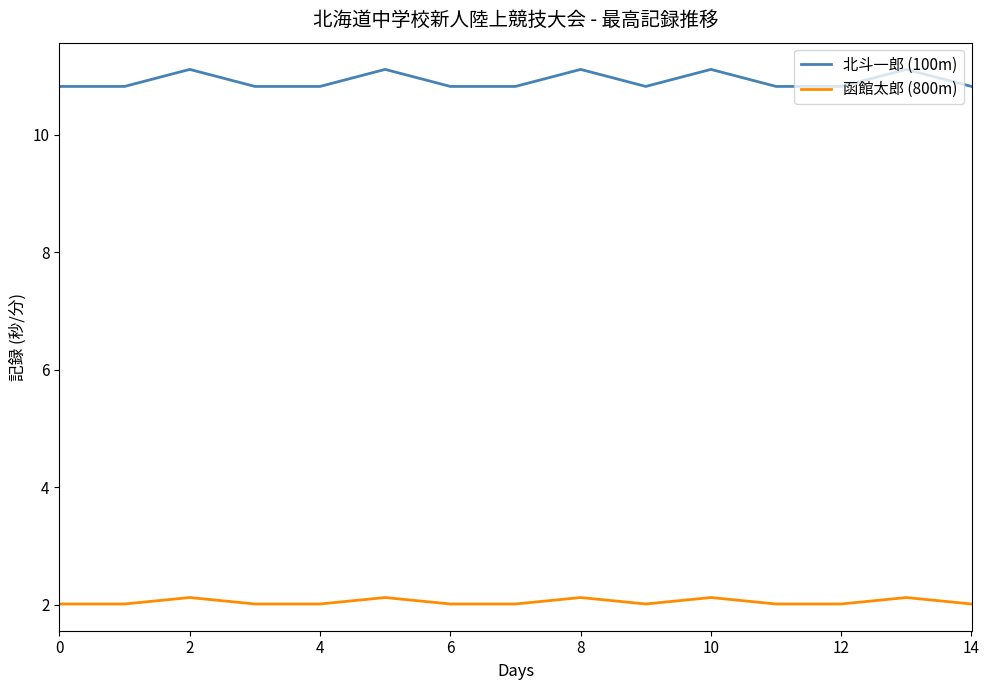

True or false: 北斗一郎 (100m) has more than 2 interior local peaks.

True